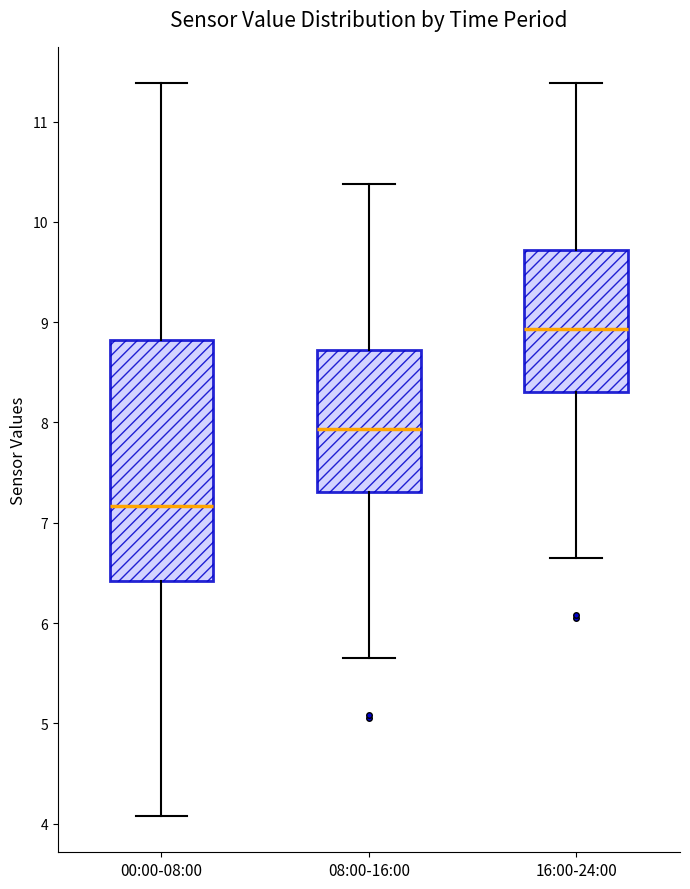

Where does the lower whisker of the box for 16:00-24:00 end on the y-axis? The values are not printed on the chart, so give them approximately, as read against the axis.

6.7